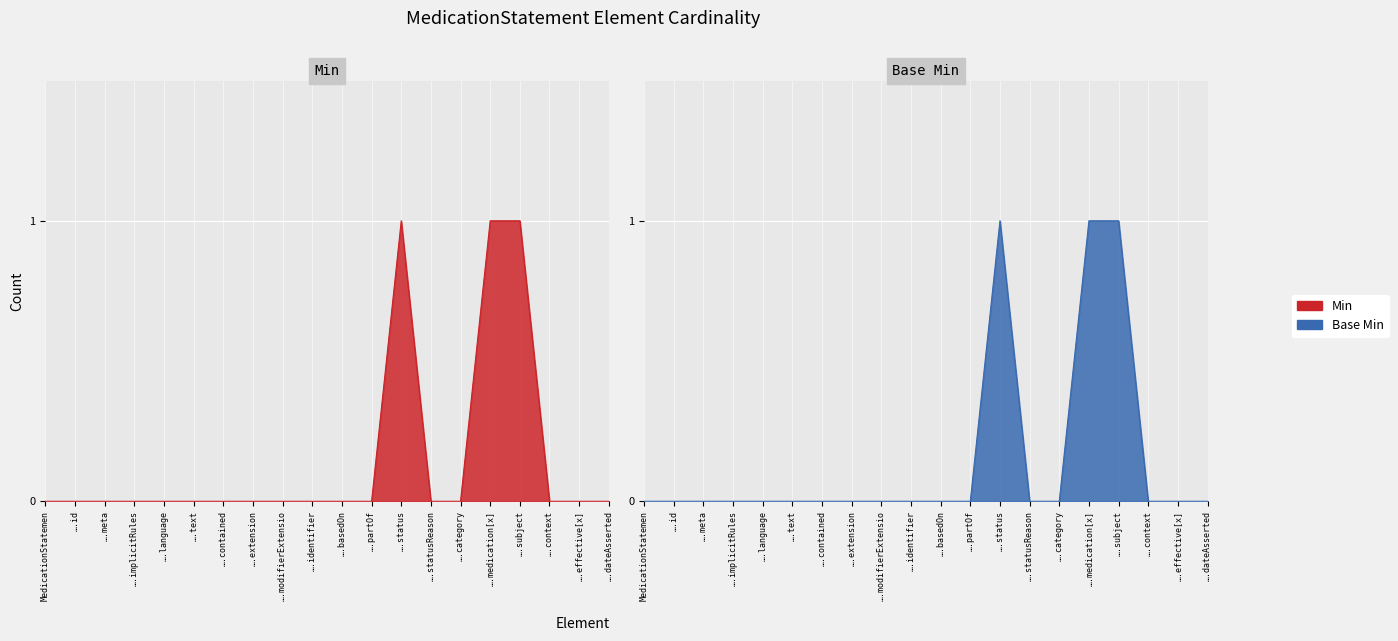

How many series are shown in this chart?

2